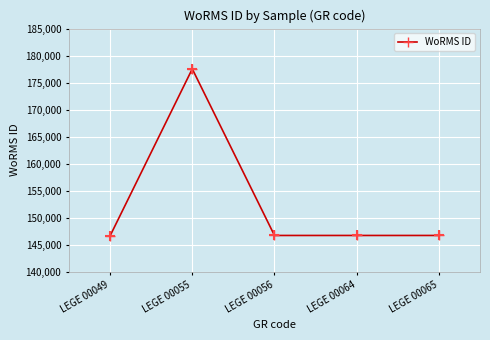

What is the change in value from LEGE 00049 to LEGE 00055?

+30936